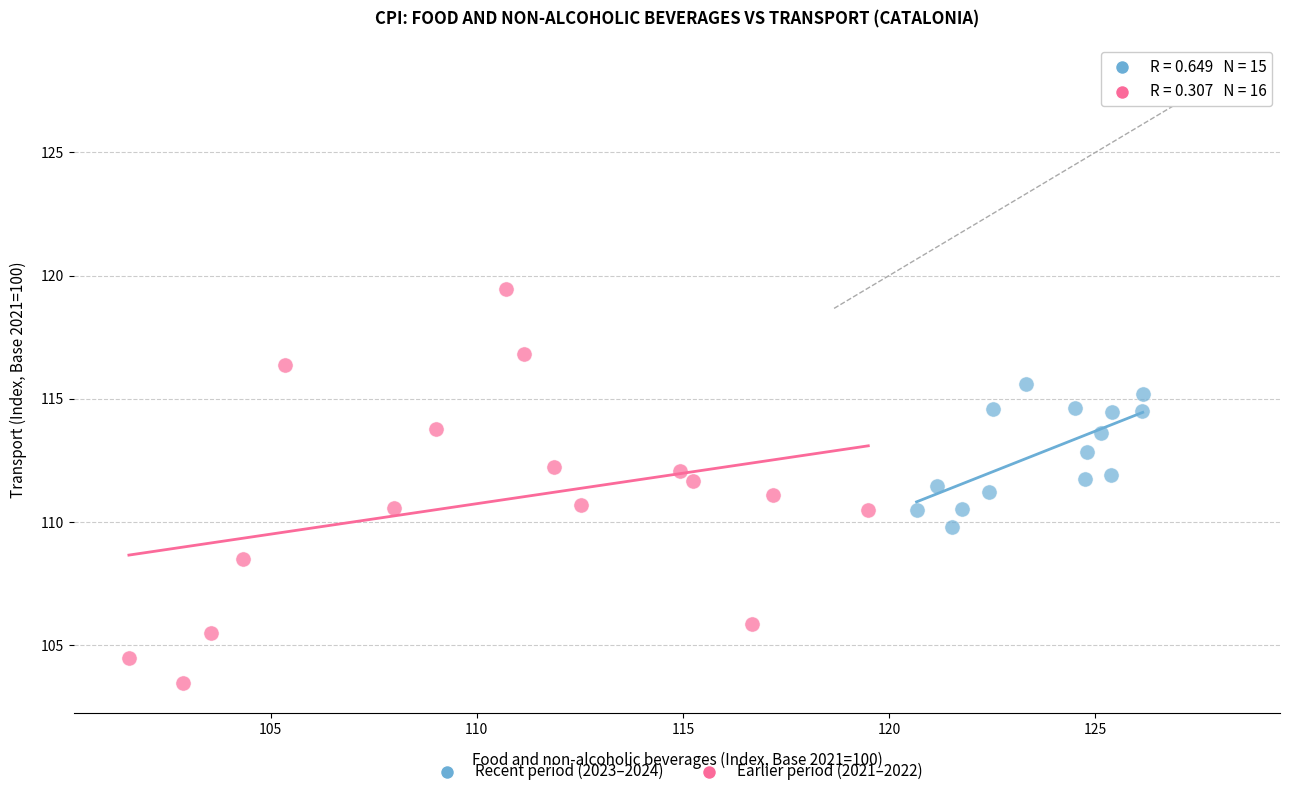

Which series contains the lowest Y value?

Earlier period (2021–2022)